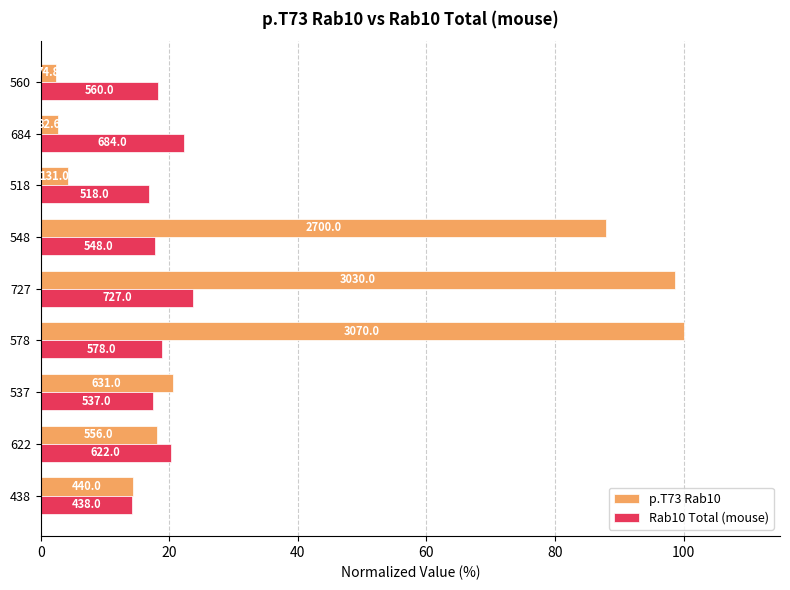

Rank the series by their maximum value, from highest to lowest.

p.T73 Rab10, Rab10 Total (mouse)